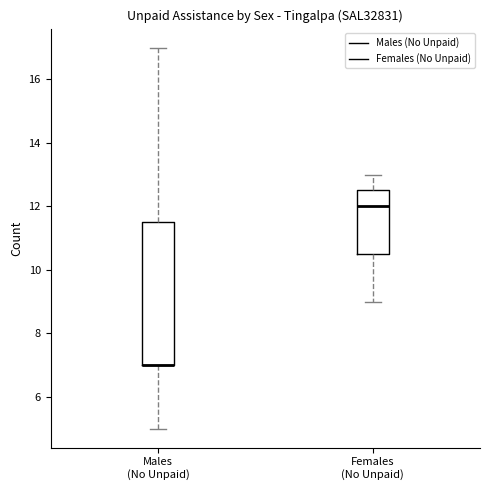

Which box is the tallest, from its lower edge to its upper edge?

Males (No Unpaid)